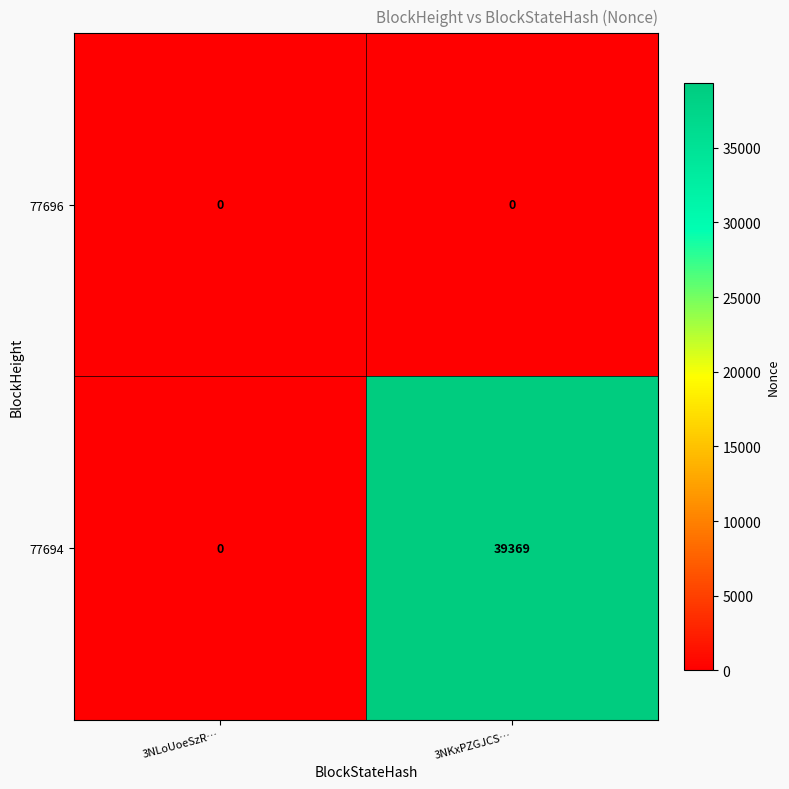

Reading right to left, extract all data points from this chart.

77696: 0	0
77694: 39369	0